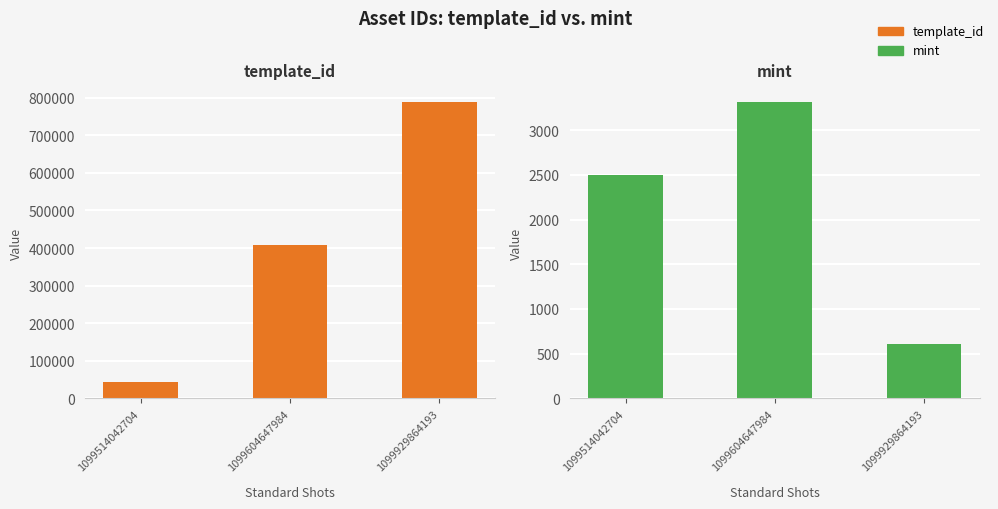

True or false: template_id has a value of 94812 at 1099604647984.

False